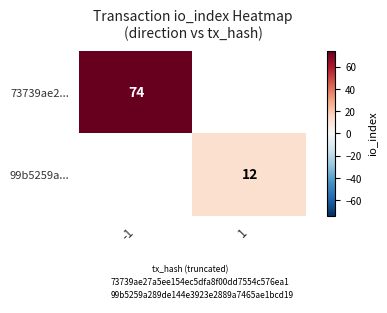

Which series has the largest range (max minus min)?

73739ae2...